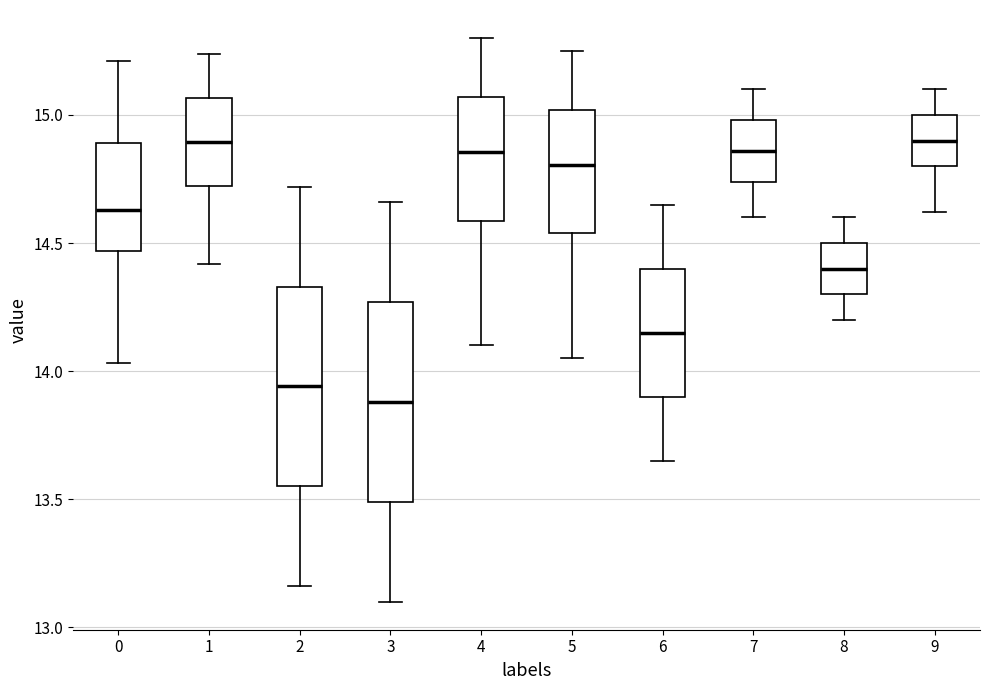

Reading left to right, transcribe this box plot: for each box, give where its median line is, the range the box spans, and where its two whiskers end, as read against the y-axis. The values are not printed on the chart, so give them approximately, as read against the axis.

0: median 14.65, box 14.45 to 14.90, whiskers 14.05 to 15.20
1: median 14.90, box 14.70 to 15.05, whiskers 14.40 to 15.25
2: median 13.95, box 13.55 to 14.35, whiskers 13.15 to 14.70
3: median 13.90, box 13.50 to 14.25, whiskers 13.10 to 14.65
4: median 14.85, box 14.60 to 15.05, whiskers 14.10 to 15.30
5: median 14.80, box 14.55 to 15.00, whiskers 14.05 to 15.25
6: median 14.15, box 13.90 to 14.40, whiskers 13.65 to 14.65
7: median 14.85, box 14.75 to 15.00, whiskers 14.60 to 15.10
8: median 14.40, box 14.30 to 14.50, whiskers 14.20 to 14.60
9: median 14.90, box 14.80 to 15.00, whiskers 14.60 to 15.10